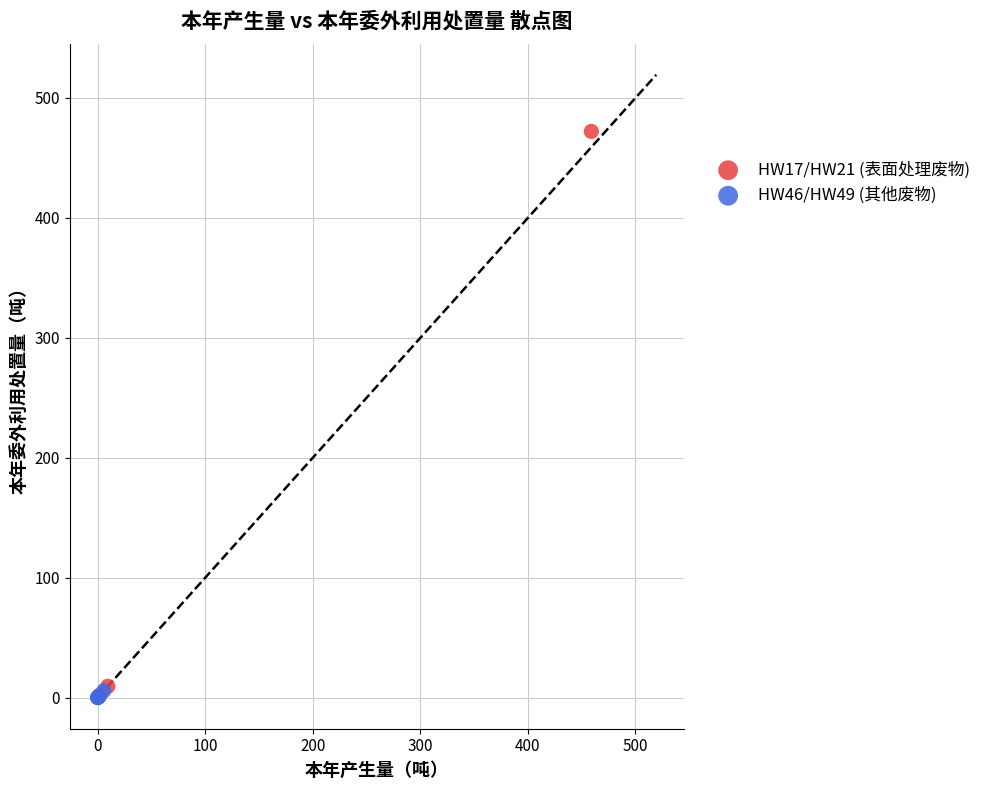

Which series contains the highest Y value?

HW17/HW21 (表面处理废物)